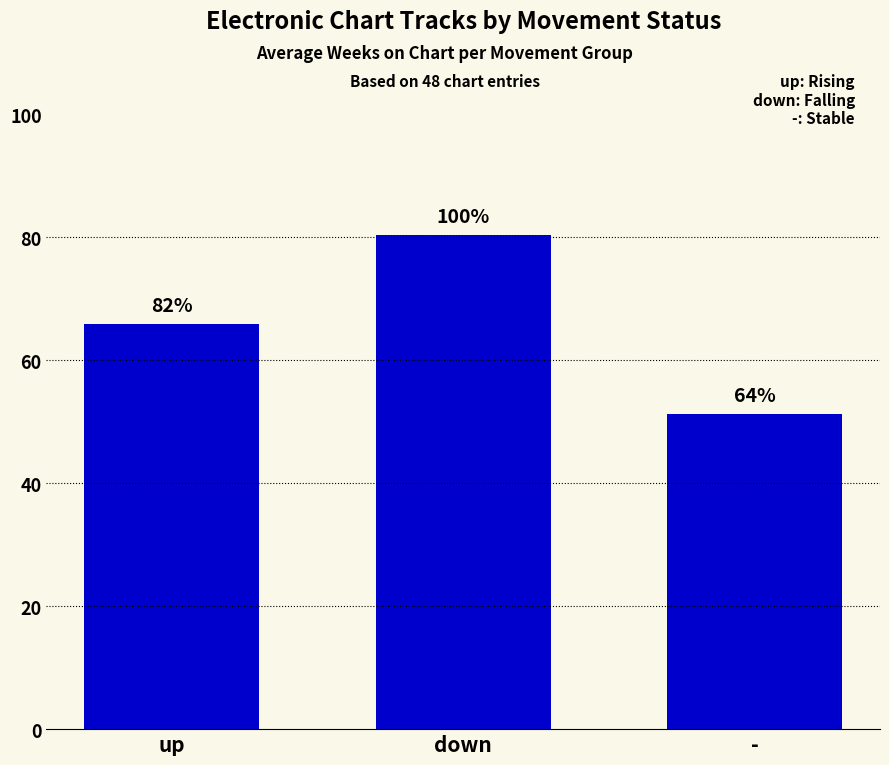

List the labels in order of value, largest first.

down, up, -